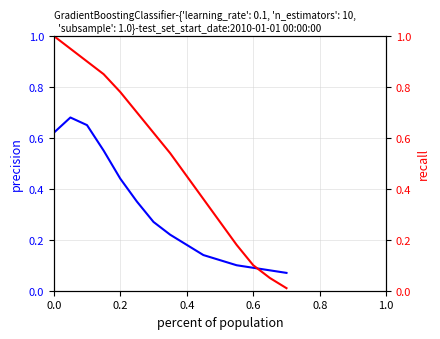

What is the average value of the precision series?

0.3